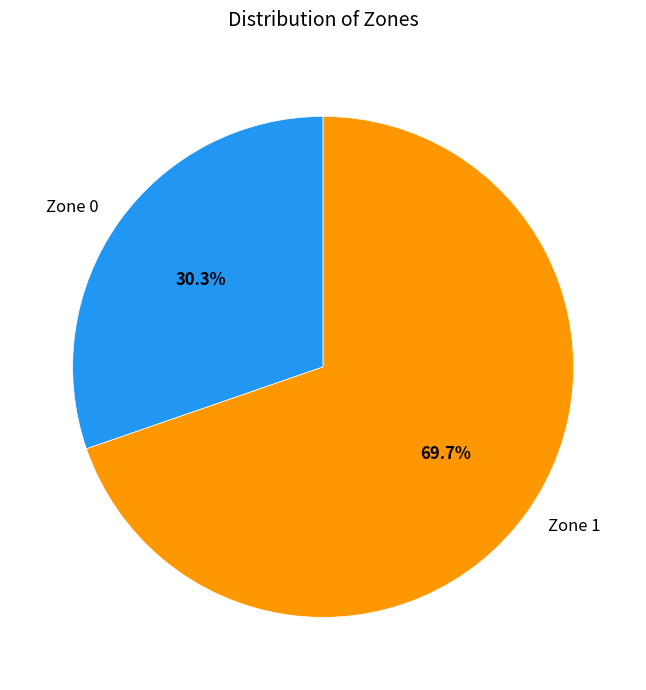

Does Zone 0 represent more than half of the total?

No